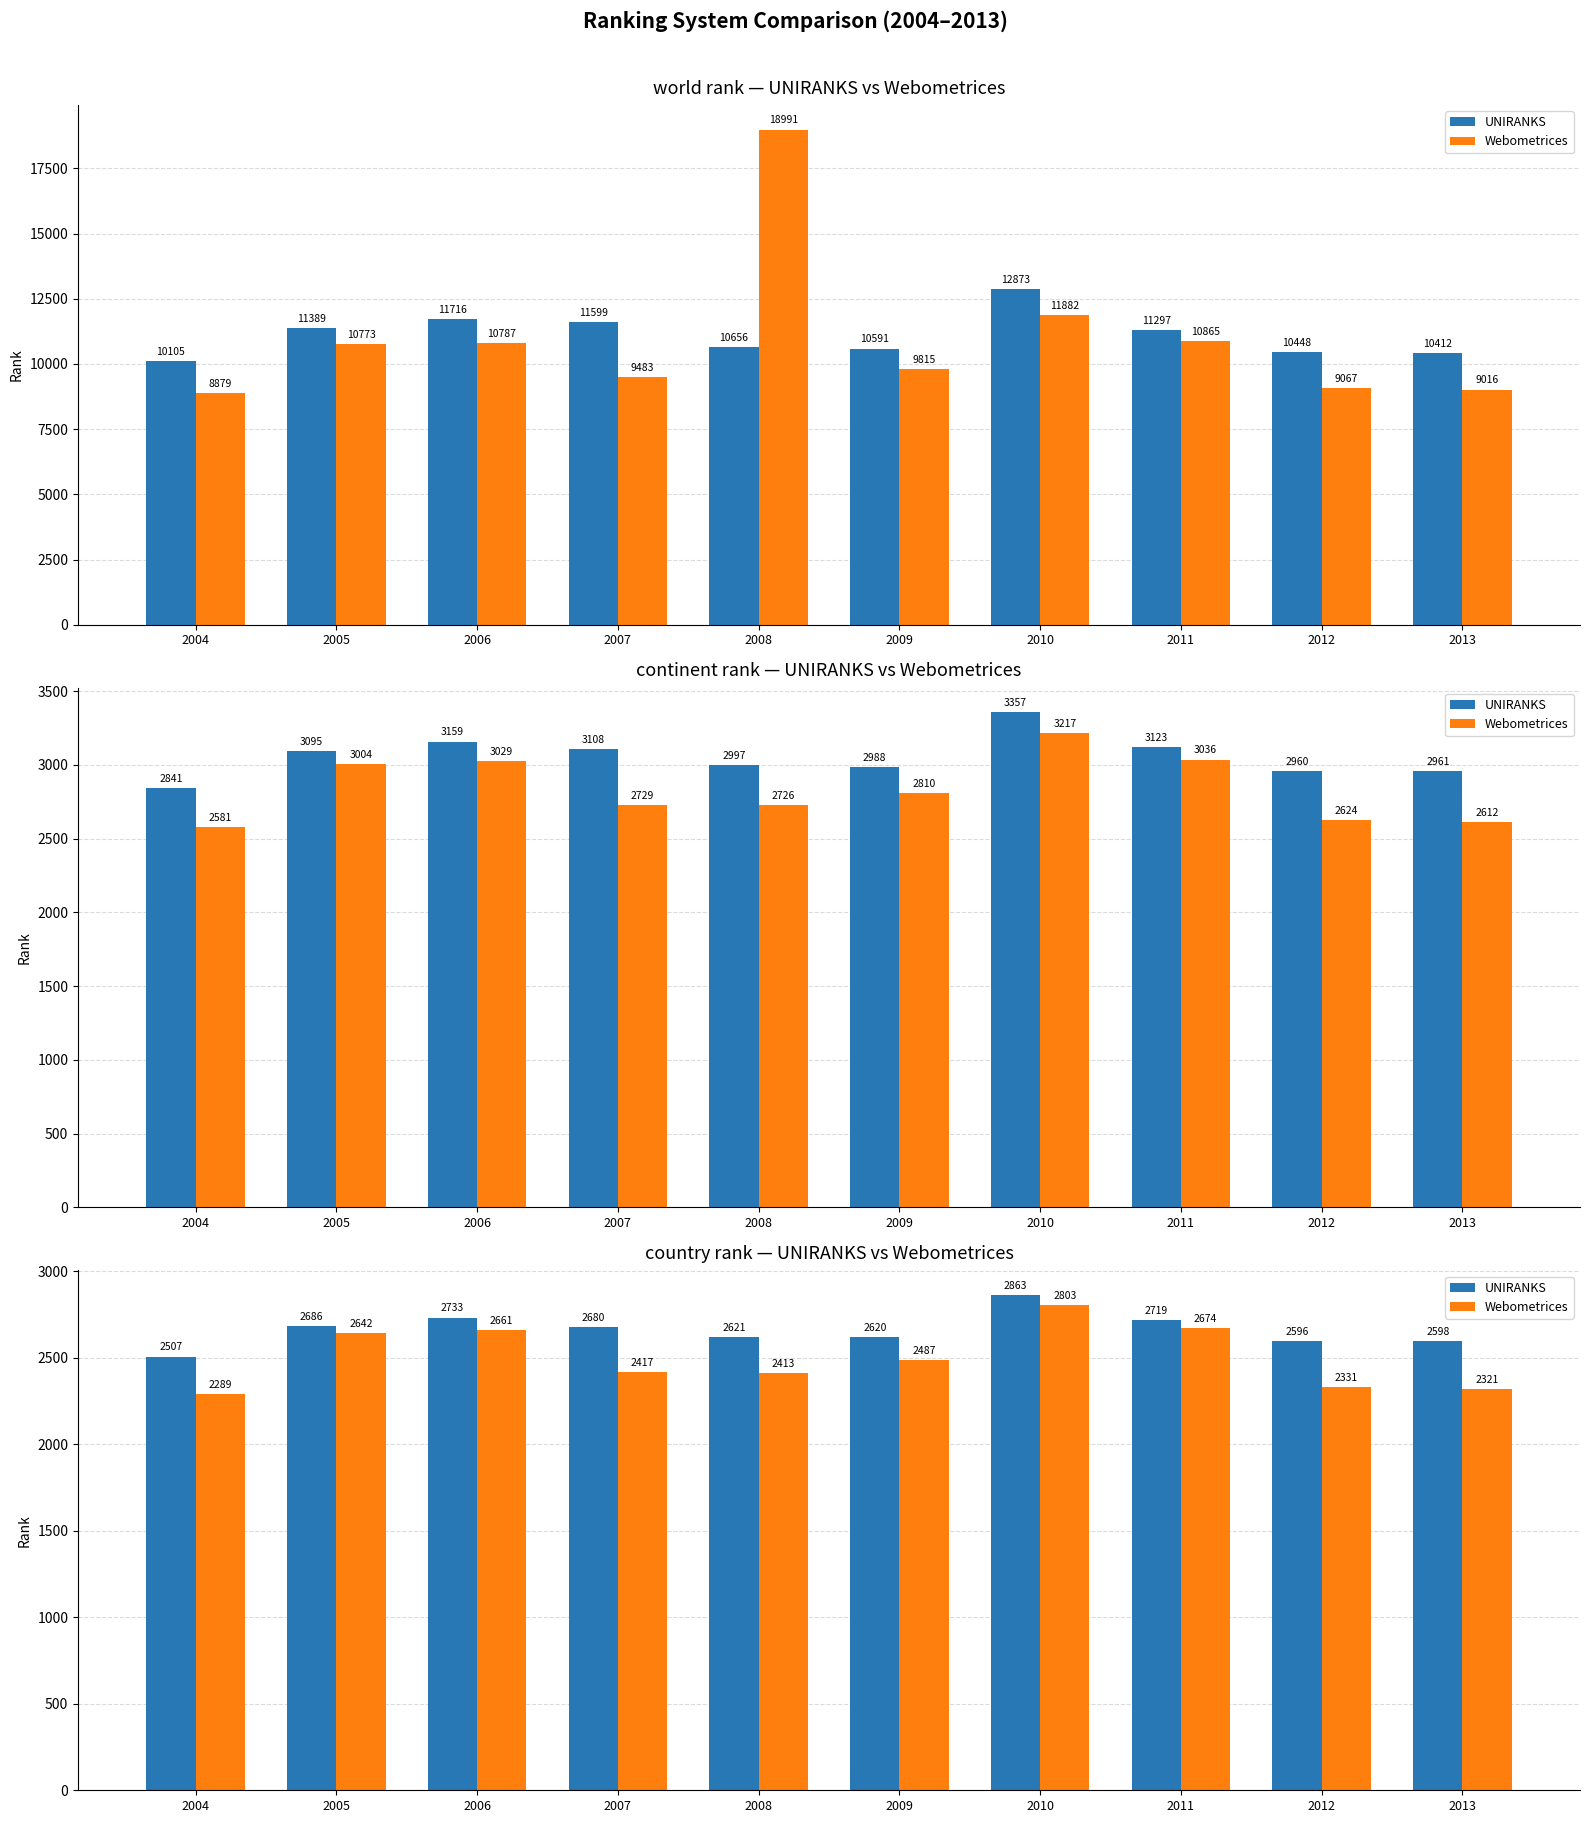

What is the difference between the UNIRANKS values at 2008 and 2009?

1